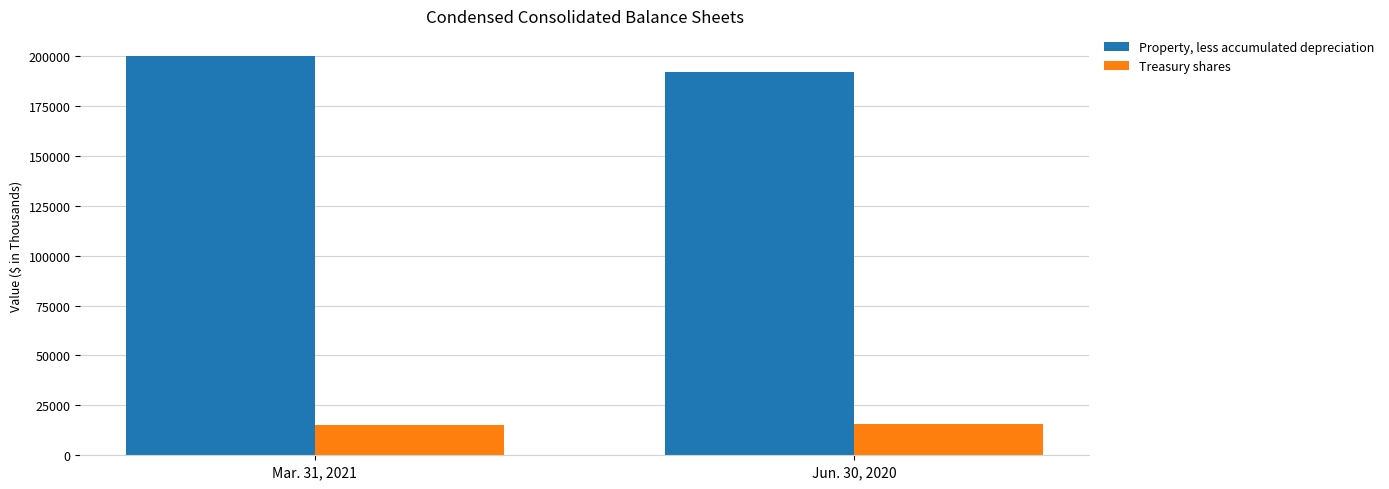

What is the label of the 2nd bar from the left?

Jun. 30, 2020